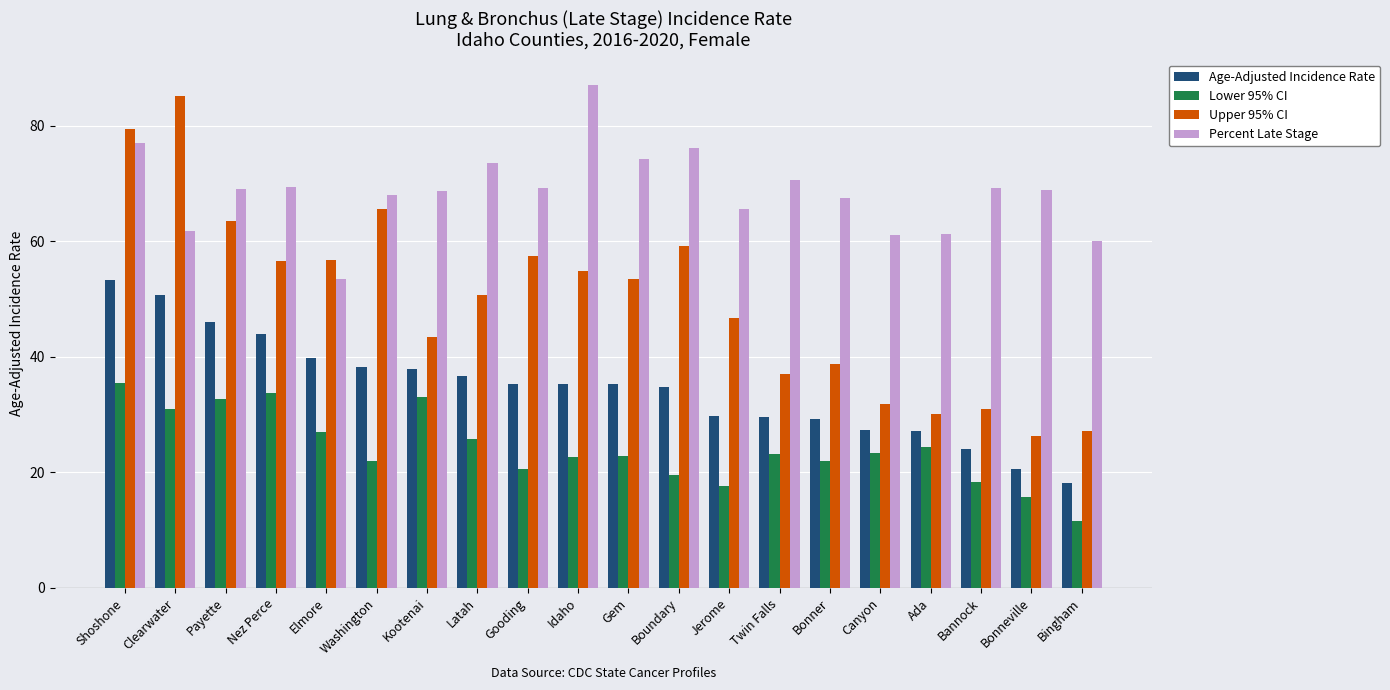

True or false: Age-Adjusted Incidence Rate has a value of 50.6 at Clearwater.

True